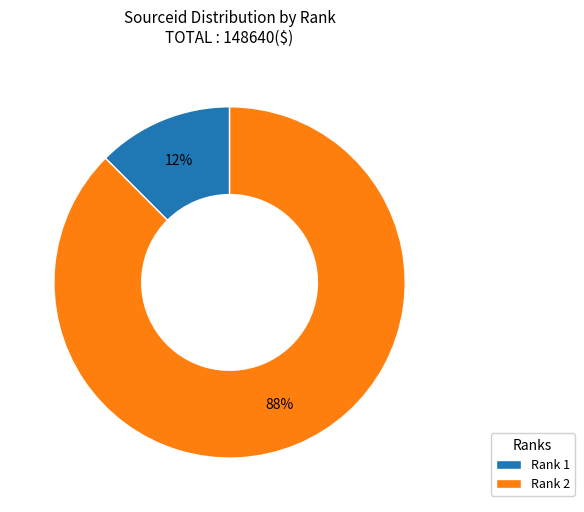

How many slices are in this pie chart?

2